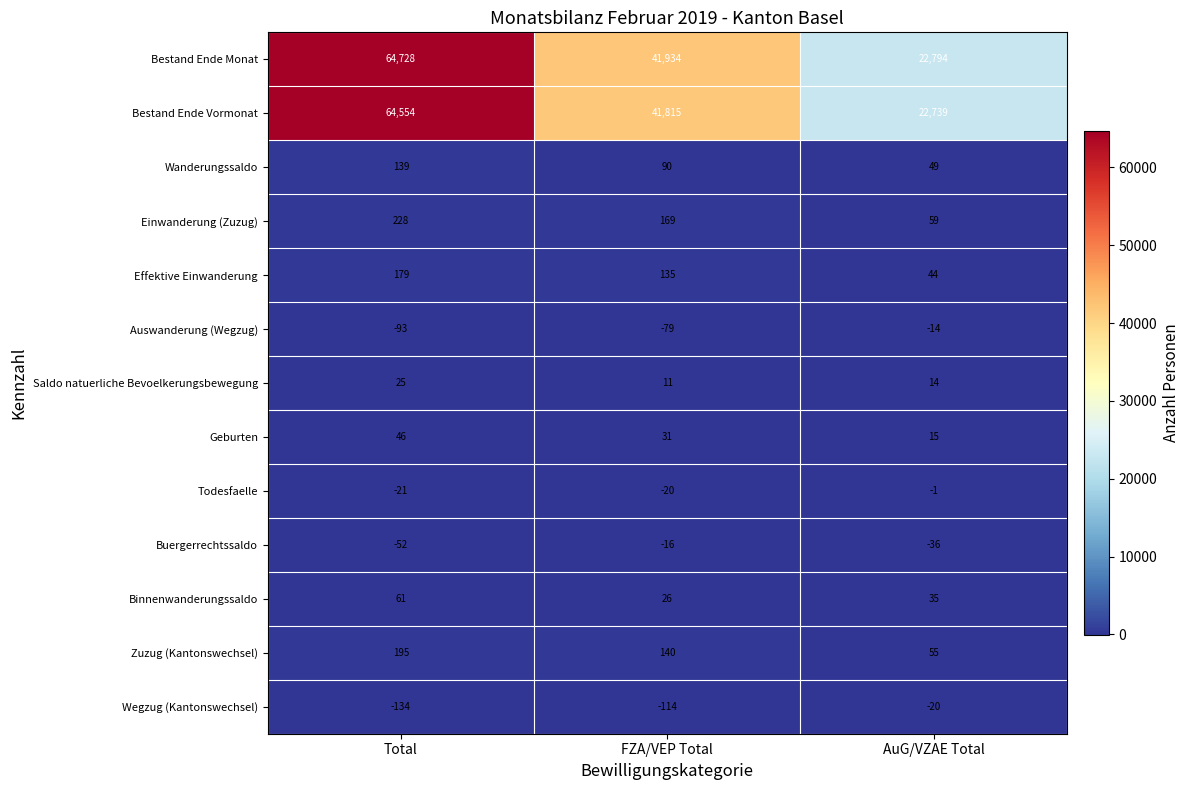

Is it true that Saldo natuerliche Bevoelkerungsbewegung equals 25 at Total?

True